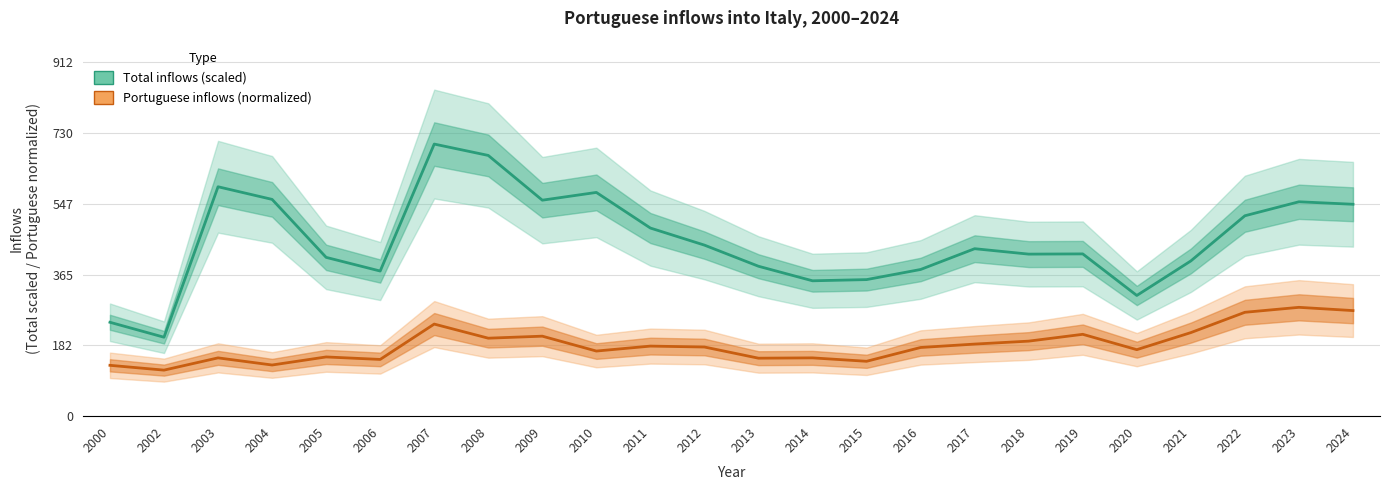

At which category is the sum across all series the highest?

2007